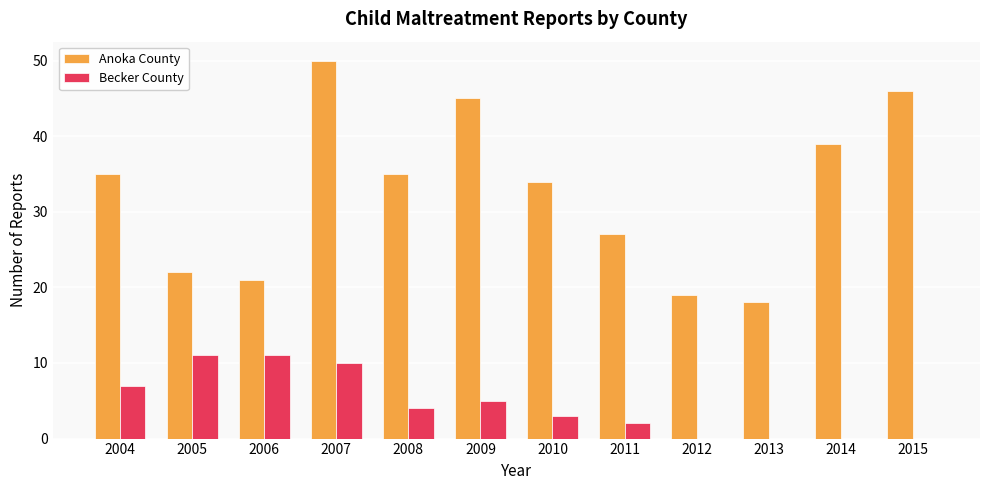

Reading left to right, list all the values displayed in this chart.

Anoka County: 35	22	21	50	35	45	34	27	19	18	39	46
Becker County: 7	11	11	10	4	5	3	2	0	0	0	0